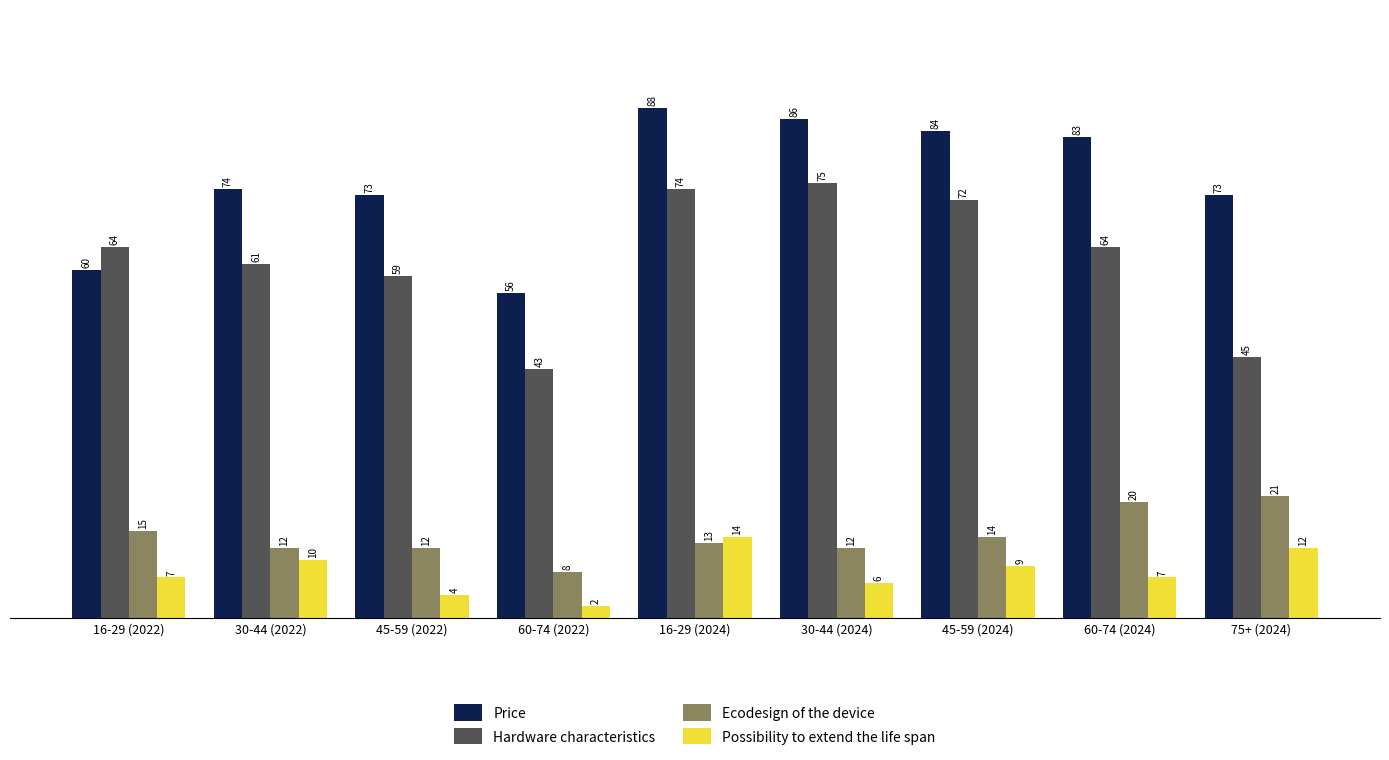

Is it true that Ecodesign of the device equals 20 at 60-74 (2024)?

True